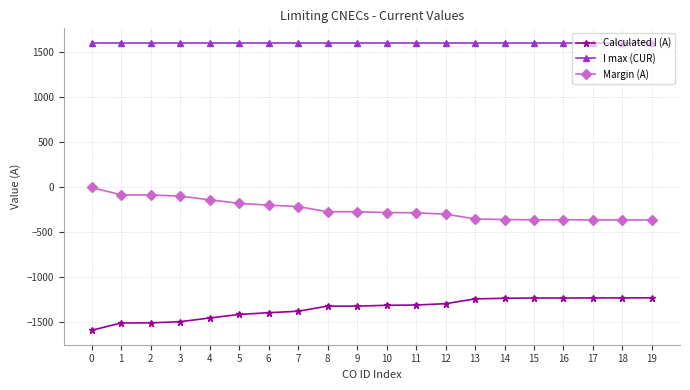

What is the minimum value for Margin (A)?

-368